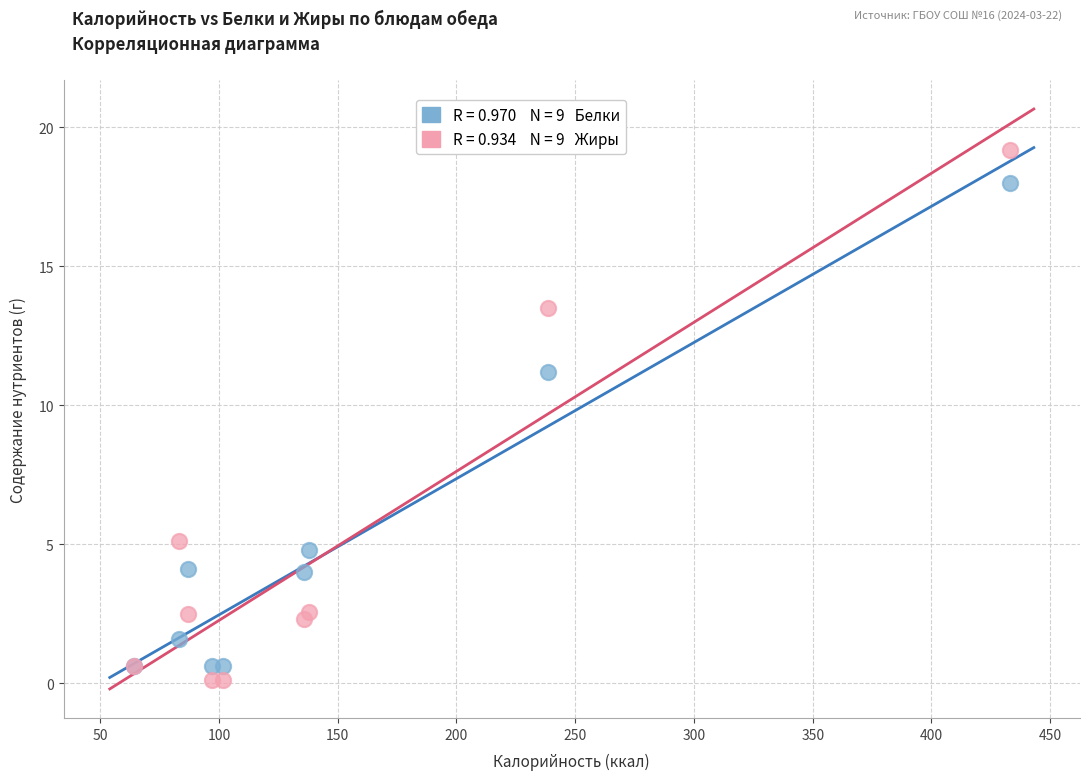

Across all series, what Y value is closest to 9?

11.2